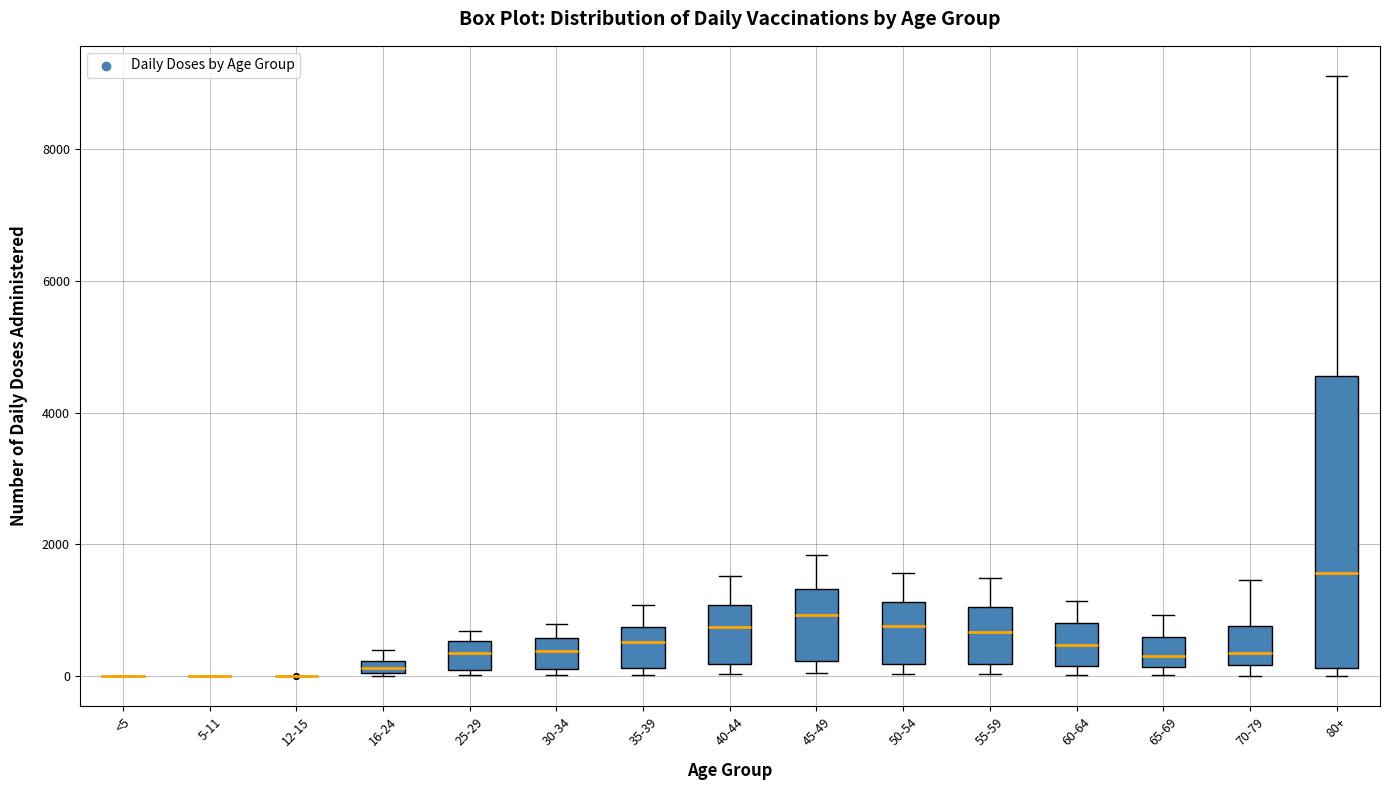

Which box is the tallest, from its lower edge to its upper edge?

80+